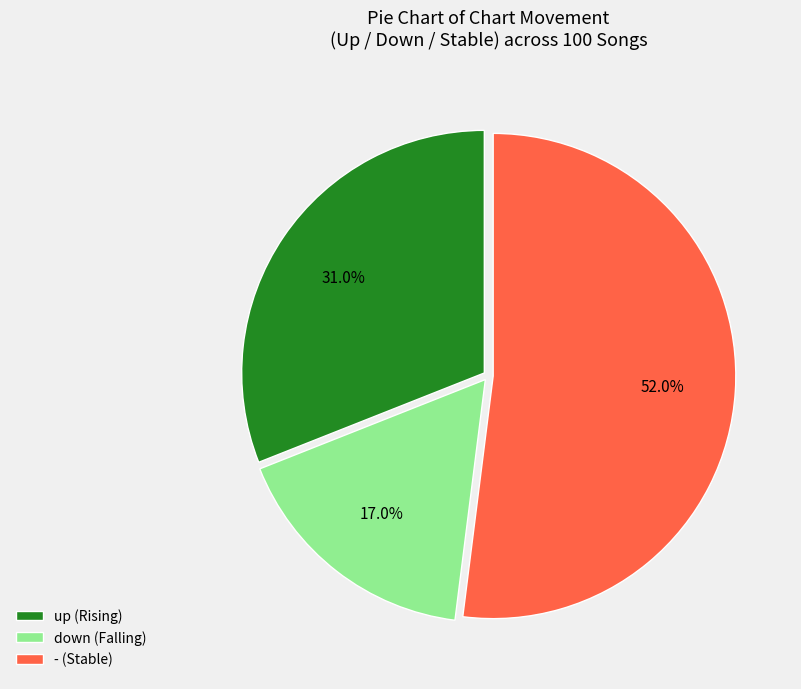

Is it true that up is 31% of the pie?

True